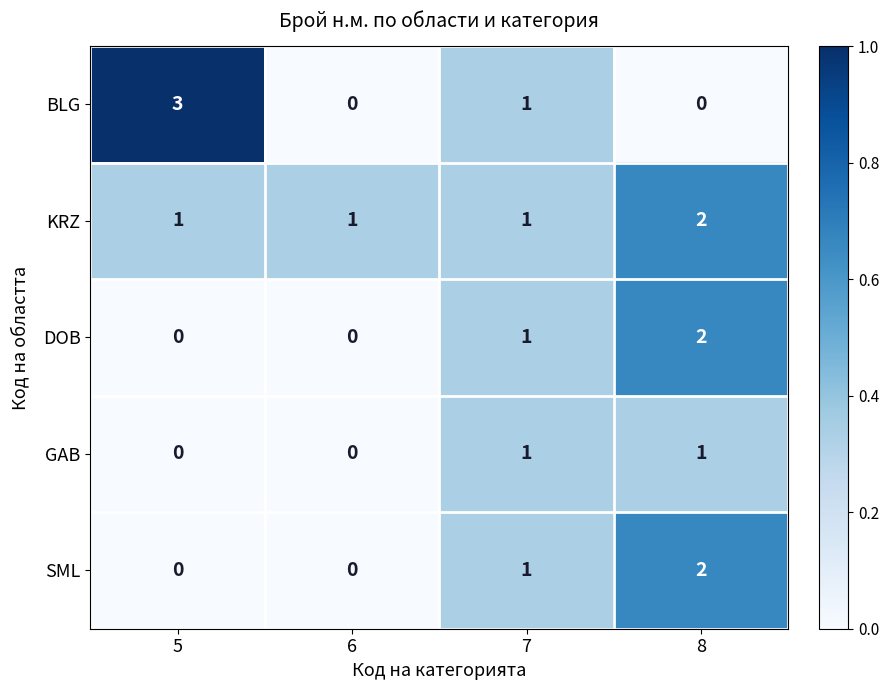

What is the difference between the maximum and minimum values in the BLG series?

3